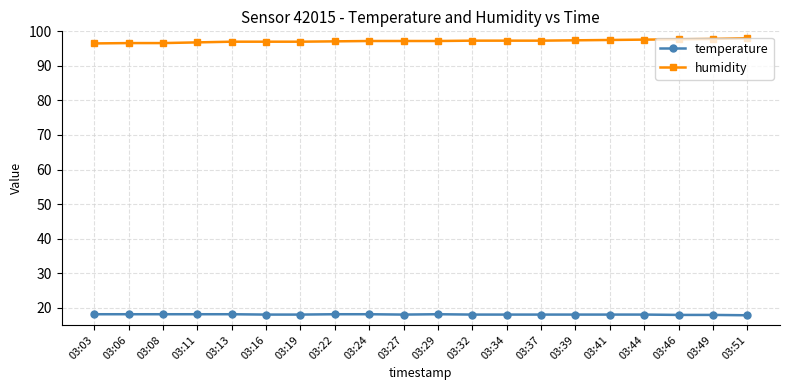

True or false: humidity and temperature intersect in this chart.

False